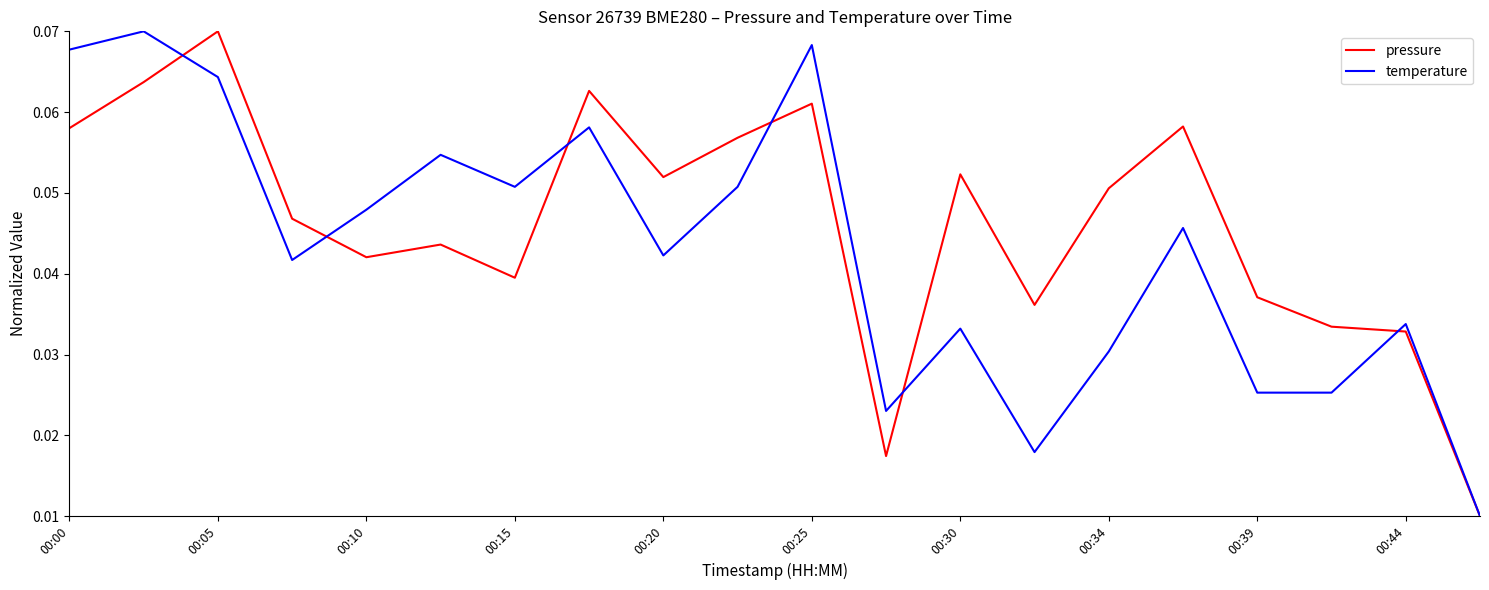

Which series has the largest total across all categories?

pressure